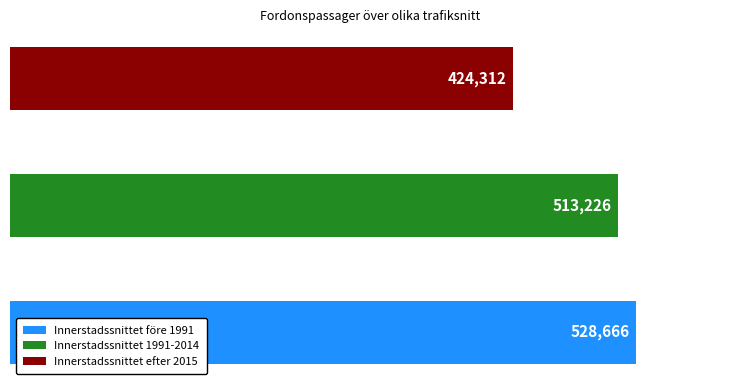

How many data points does each series have?

3